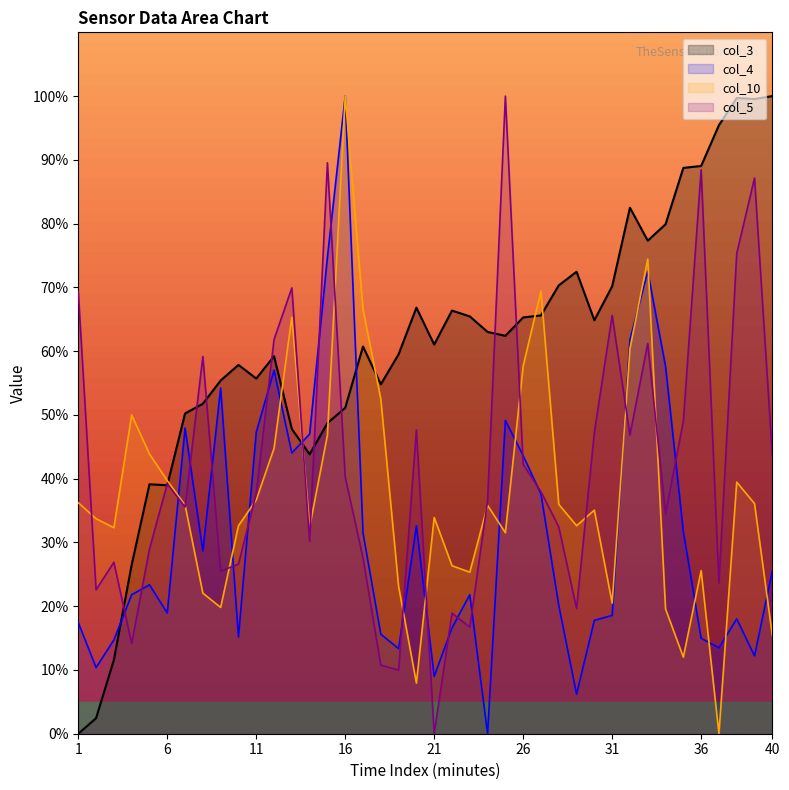

How many values in the col_10 series are below 35?

19